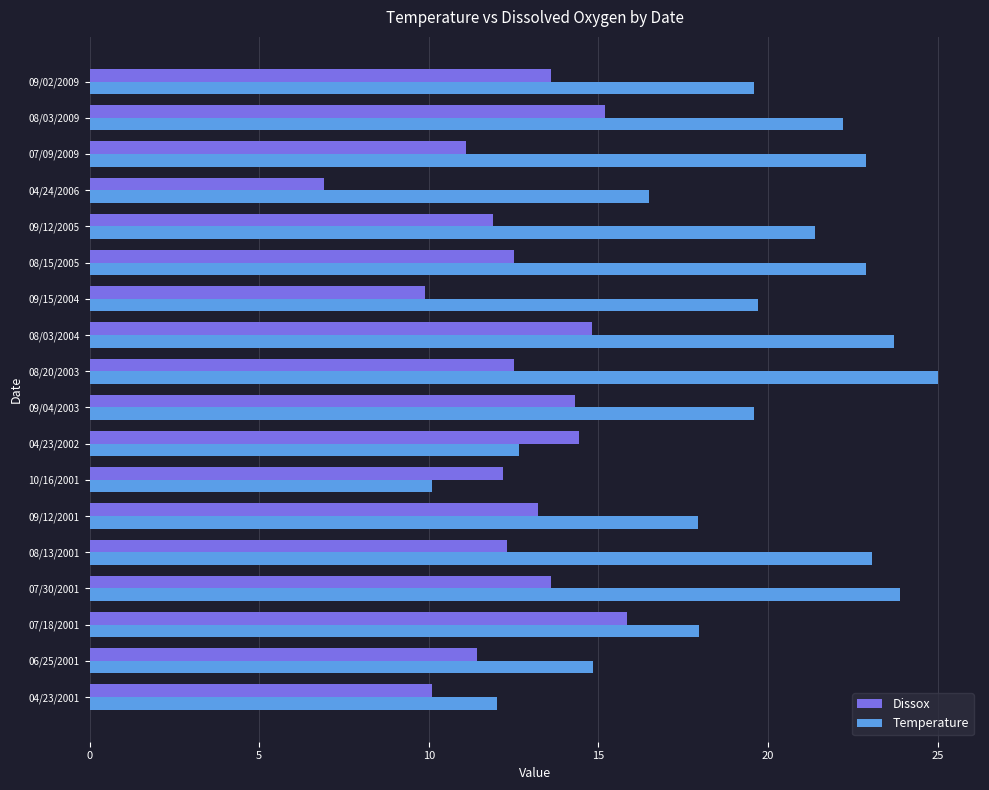

What is the maximum value shown in the chart?

25.0